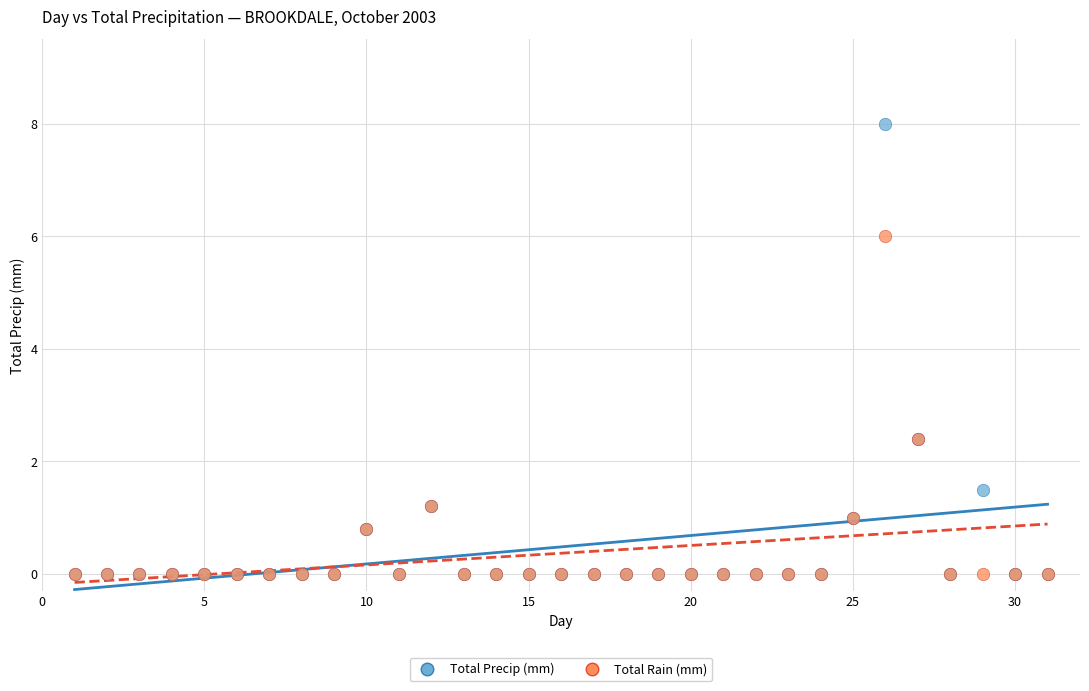

Which series reaches the maximum Y coordinate?

Total Precip (mm)